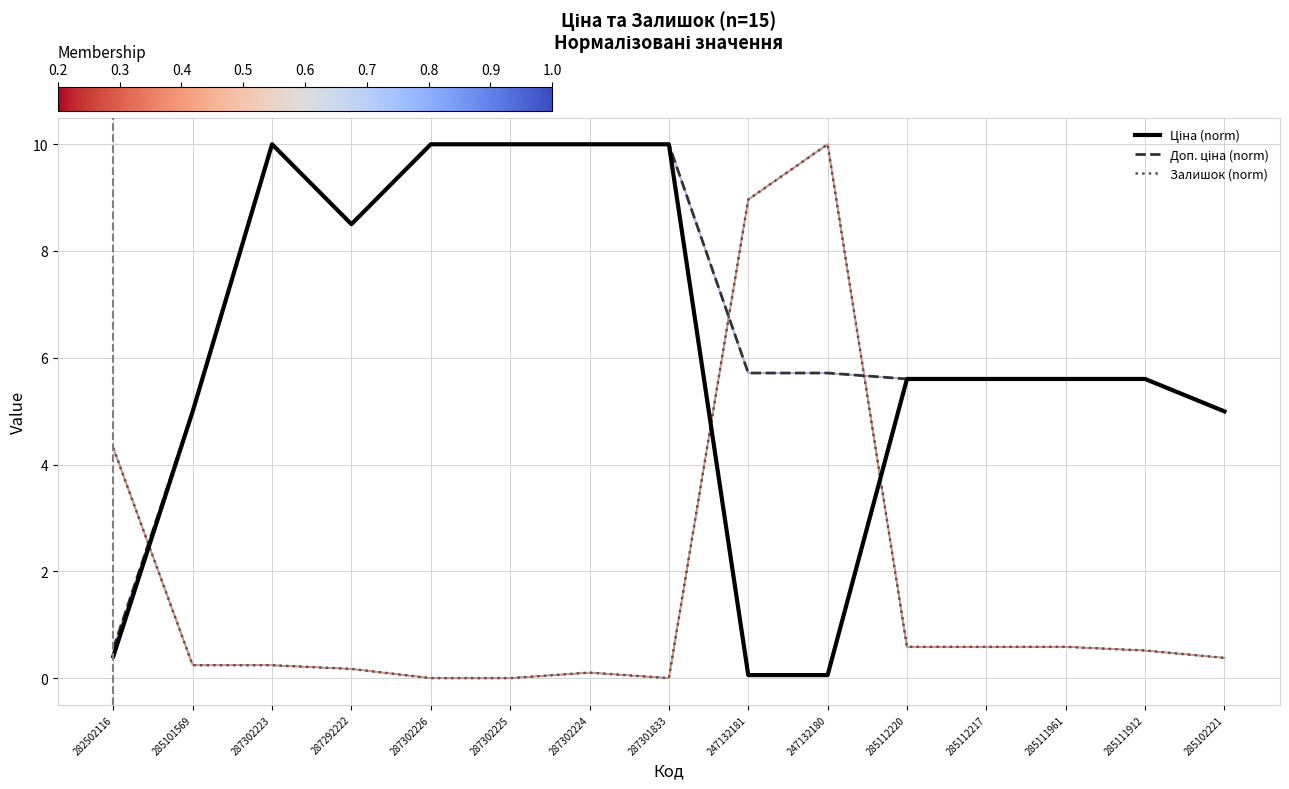

What is the spread (max minus min) of values at 285112220?

5.0